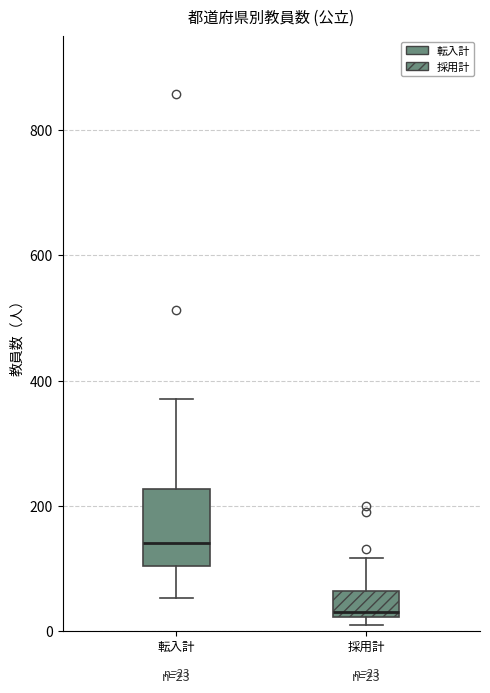

Which box's median line is the lowest?

採用計